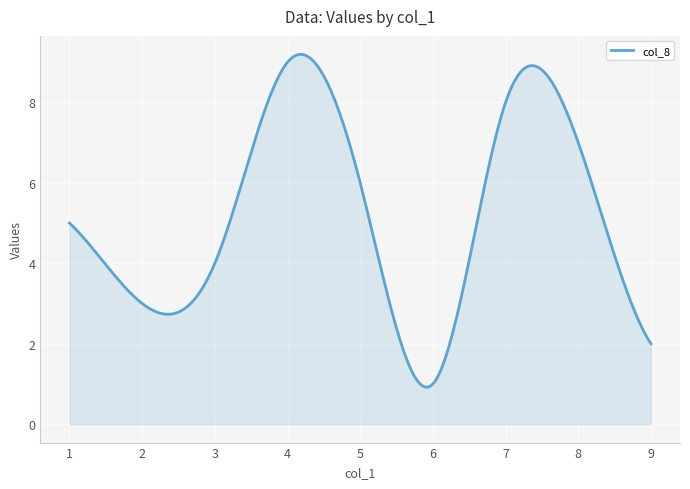

What is the difference between the maximum and minimum values?

8.3